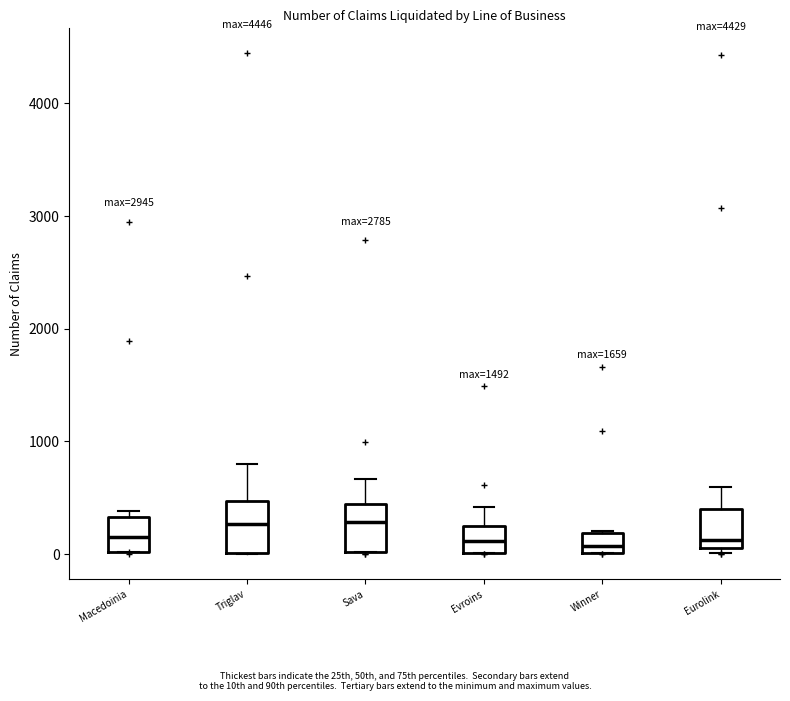

Reading left to right, read every box against the y-axis: the position of its median line, the range the box covers, and the ends of its whiskers. The values are not printed on the chart, so give them approximately, as read against the axis.

Macedoinia: median 100, box 0 to 300, whiskers 0 to 400
Triglav: median 300, box 0 to 500, whiskers 0 to 800
Sava: median 300, box 0 to 400, whiskers 0 to 700
Evroins: median 100, box 0 to 300, whiskers 0 to 400
Winner: median 100, box 0 to 200, whiskers 0 to 200
Eurolink: median 100, box 0 to 400, whiskers 0 (just below the box's lower edge) to 600